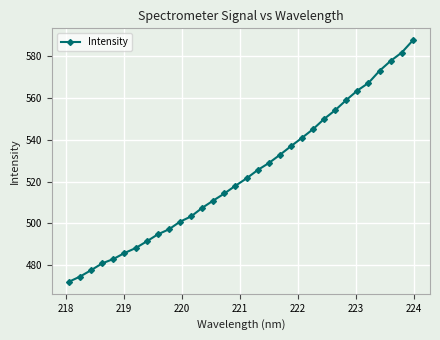

What is the difference between the maximum and minimum values?

115.7